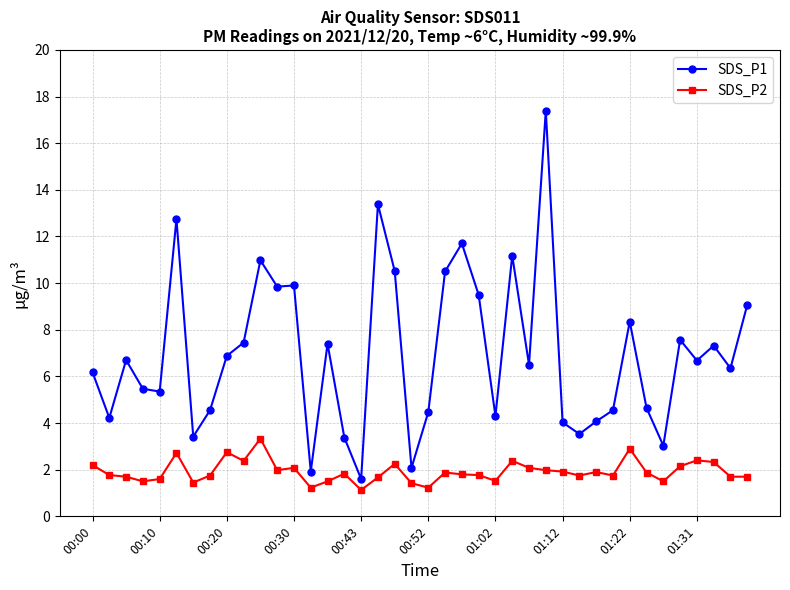

Which series has the widest spread of values?

SDS_P1